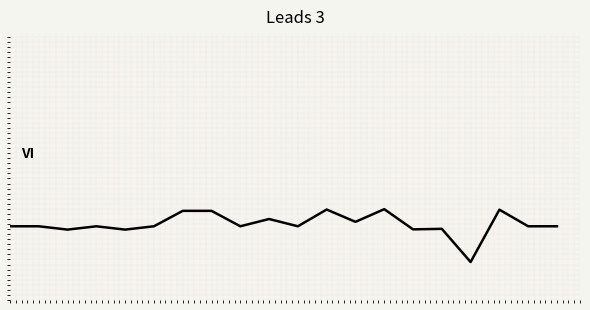

Is this an area chart (filled region under the line)?

No